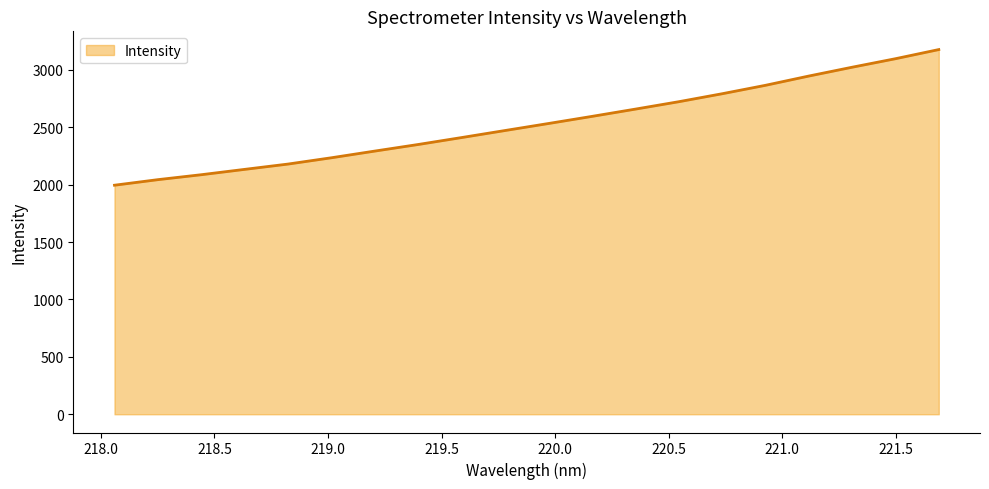

What is the minimum value shown in the chart?

1995.5